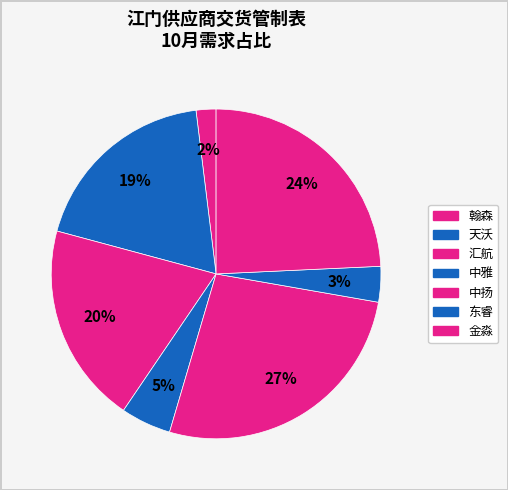

How many segments does this pie chart have?

7